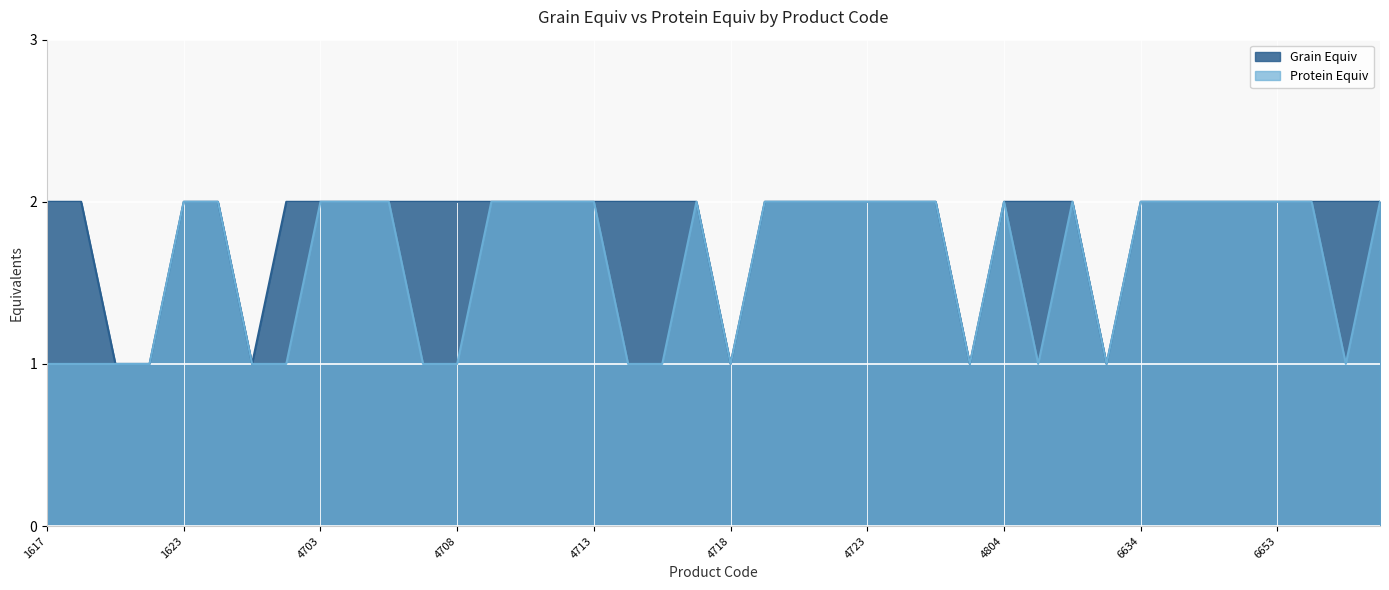

Count the number of categories in the chart.

40